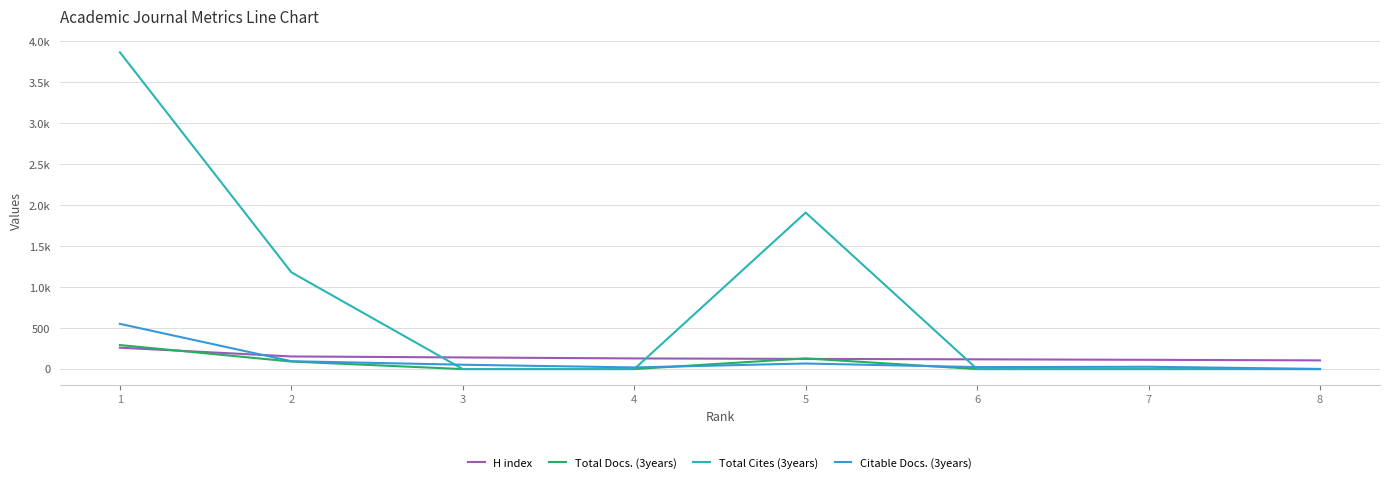

The value of H index at 2 is 154. True or false?

True